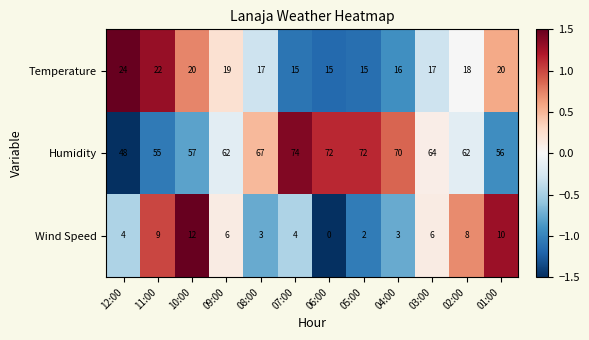

Which category has the lowest value across all series?

06:00